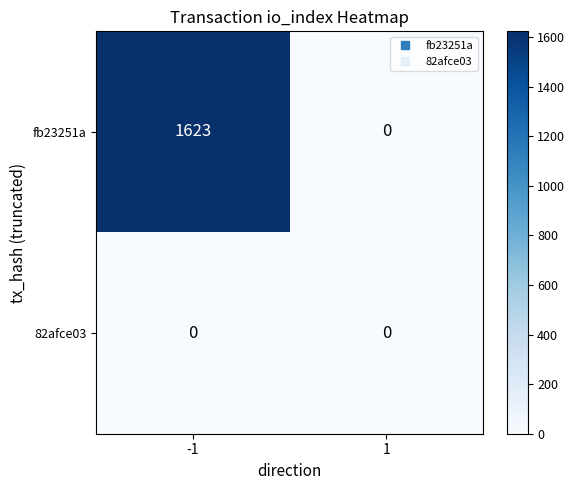

True or false: fb23251a has a value of 692 at 1.

False